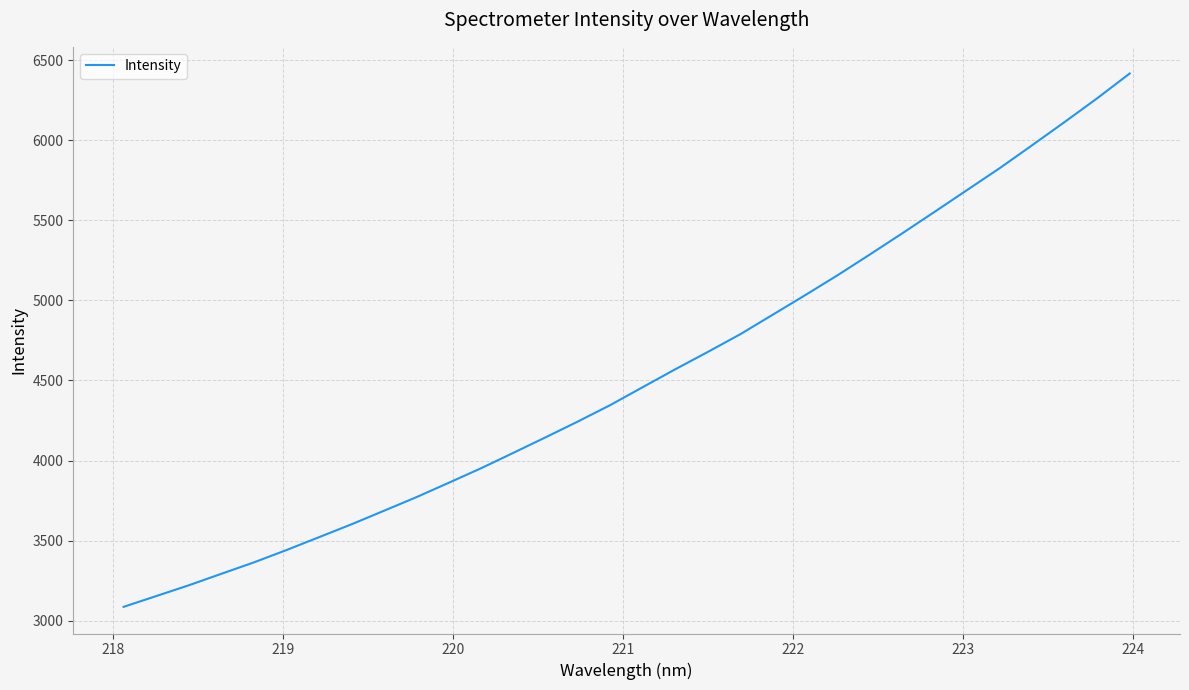

How many lines are shown in the chart?

1